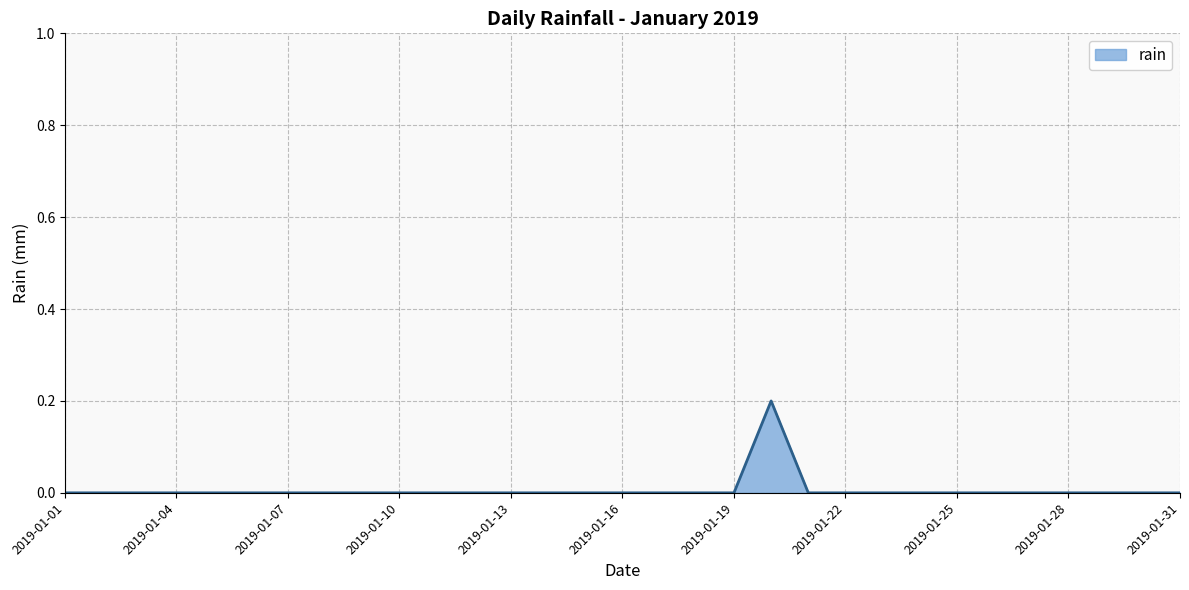

How many lines are shown in the chart?

1